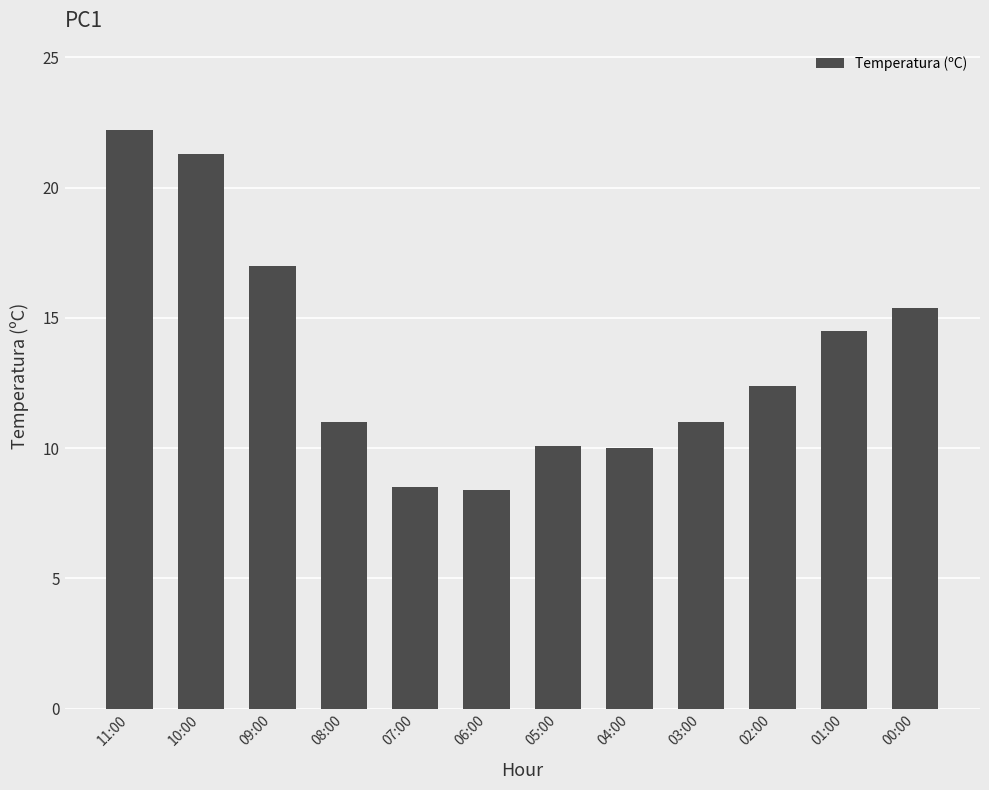

What is the sum of the values at 00:00 and 09:00?

32.4